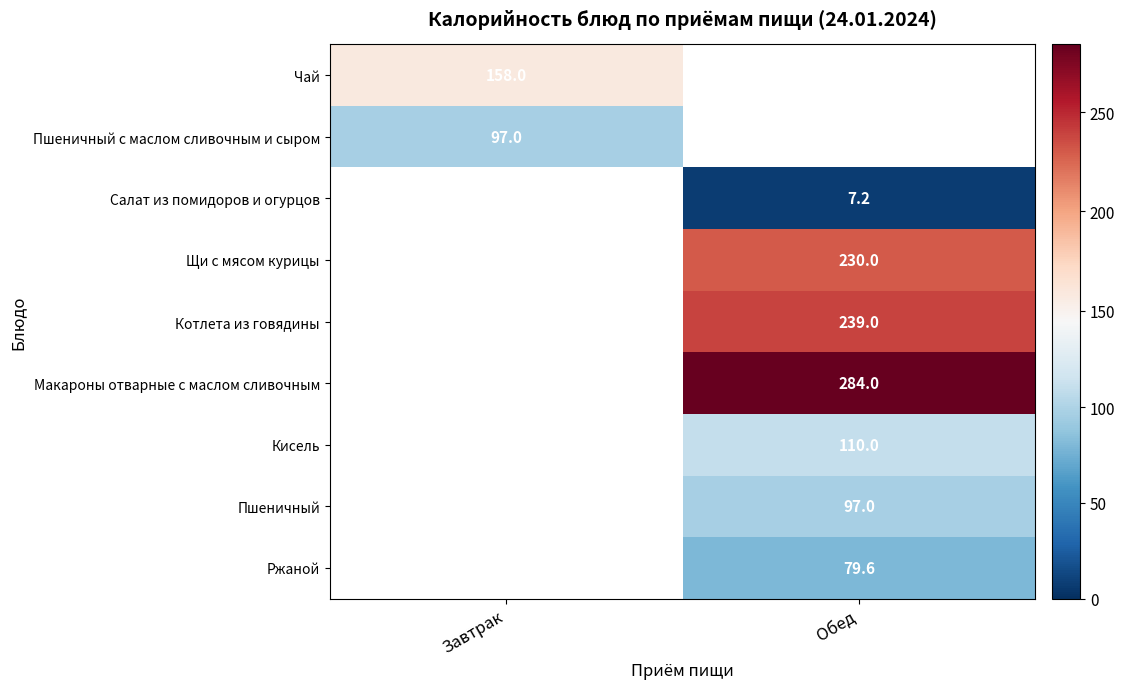

The value of Ржаной at Обед is 22.0. True or false?

False